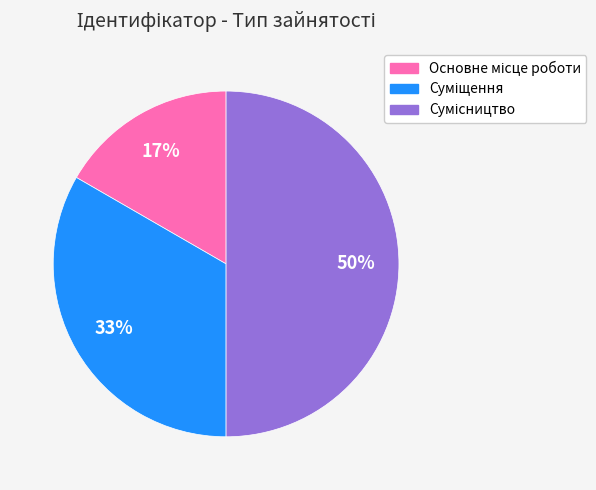

To the nearest percent, what is the average slice percentage?

33%